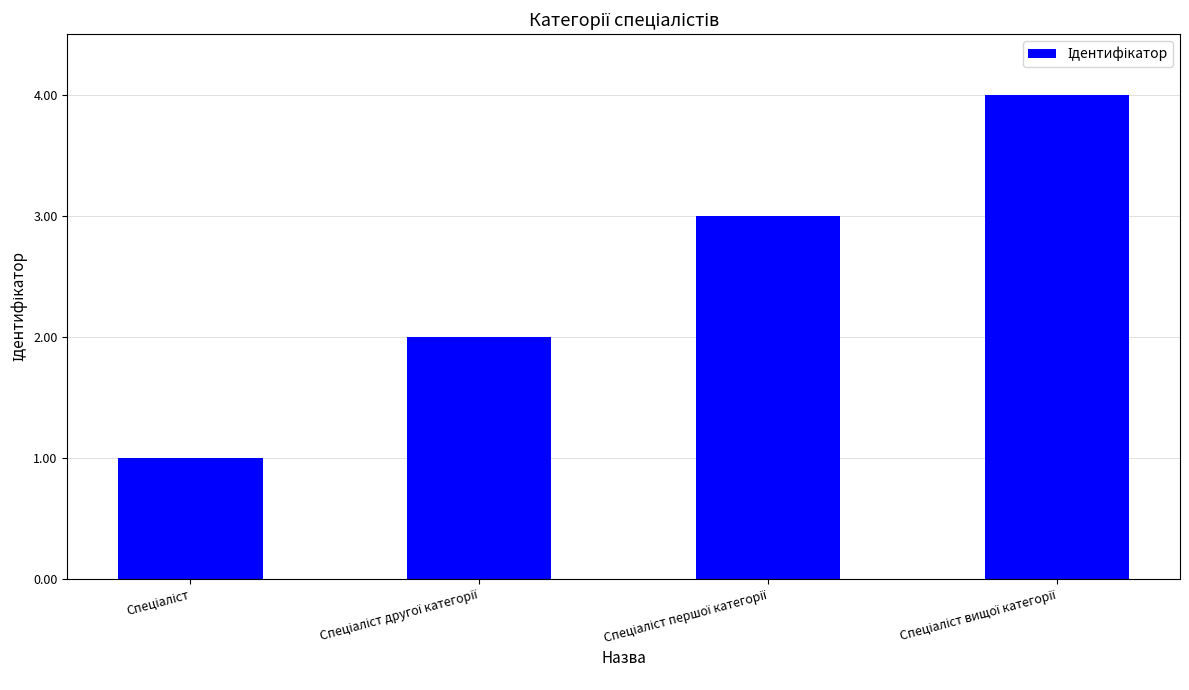

What is the difference between the maximum and minimum values?

3